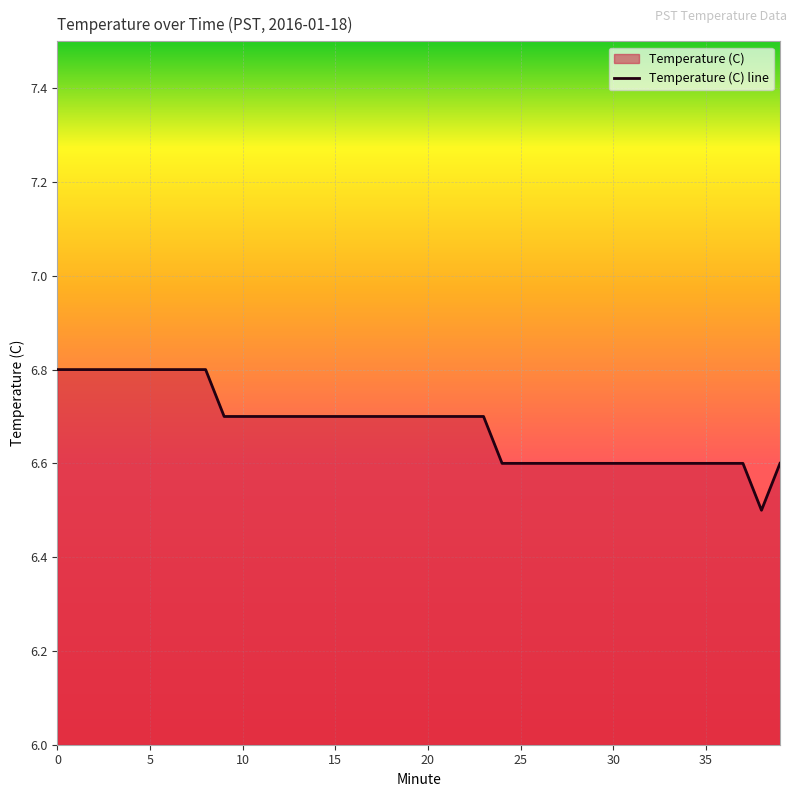

Does the chart display data point markers on the line(s)?

No